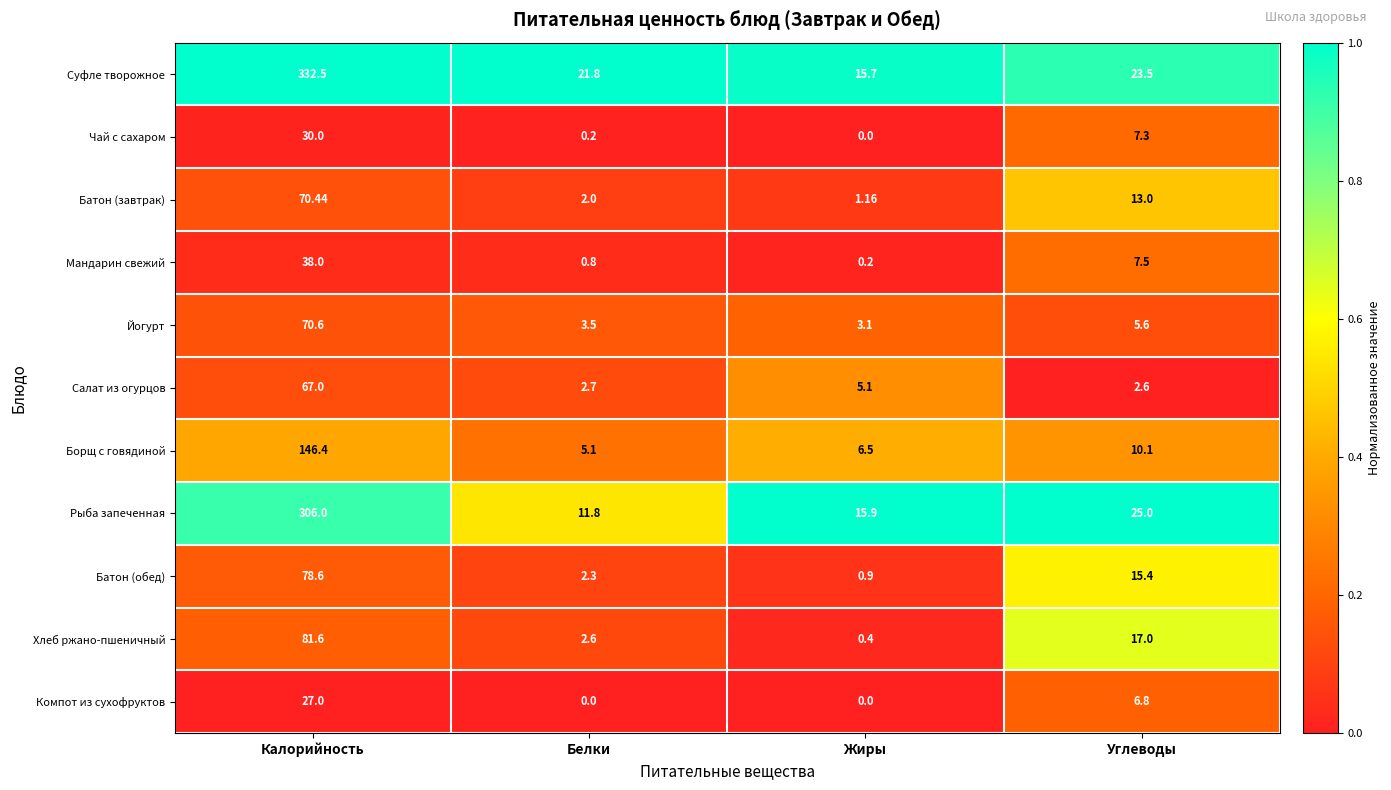

List the series in order of their peak value, highest first.

Суфле творожное, Рыба запеченная, Борщ с говядиной, Хлеб ржано-пшеничный, Батон (обед), Йогурт, Батон (завтрак), Салат из огурцов, Мандарин свежий, Чай с сахаром, Компот из сухофруктов